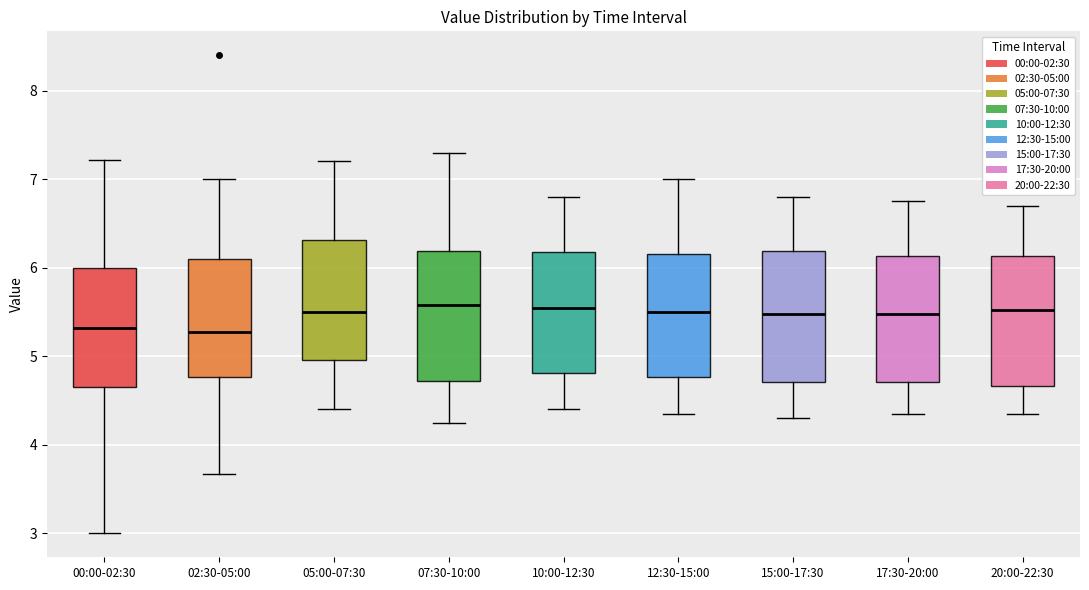

Reading left to right, transcribe this box plot: for each box, give where its median line is, the range the box spans, and where its two whiskers end, as read against the y-axis. The values are not printed on the chart, so give them approximately, as read against the axis.

00:00-02:30: median 5.3, box 4.6 to 6.0, whiskers 3.0 to 7.2
02:30-05:00: median 5.3, box 4.8 to 6.1, whiskers 3.7 to 7.0
05:00-07:30: median 5.5, box 5.0 to 6.3, whiskers 4.4 to 7.2
07:30-10:00: median 5.6, box 4.7 to 6.2, whiskers 4.3 to 7.3
10:00-12:30: median 5.6, box 4.8 to 6.2, whiskers 4.4 to 6.8
12:30-15:00: median 5.5, box 4.8 to 6.2, whiskers 4.4 to 7.0
15:00-17:30: median 5.5, box 4.7 to 6.2, whiskers 4.3 to 6.8
17:30-20:00: median 5.5, box 4.7 to 6.1, whiskers 4.4 to 6.8
20:00-22:30: median 5.5, box 4.7 to 6.1, whiskers 4.4 to 6.7